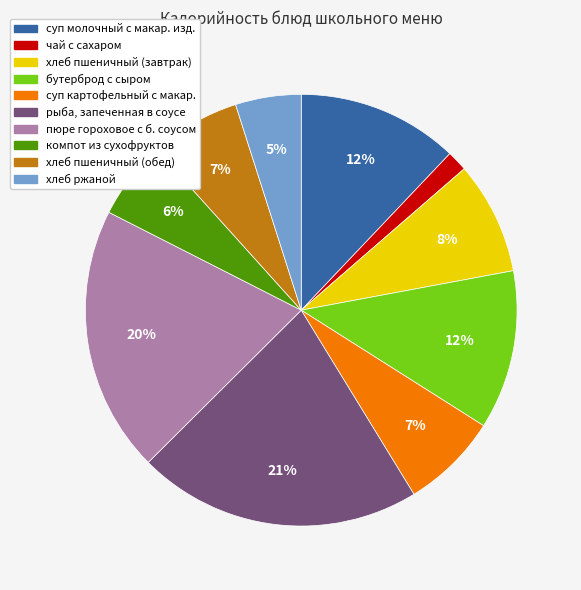

Does чай с сахаром account for over 50% of the chart?

No